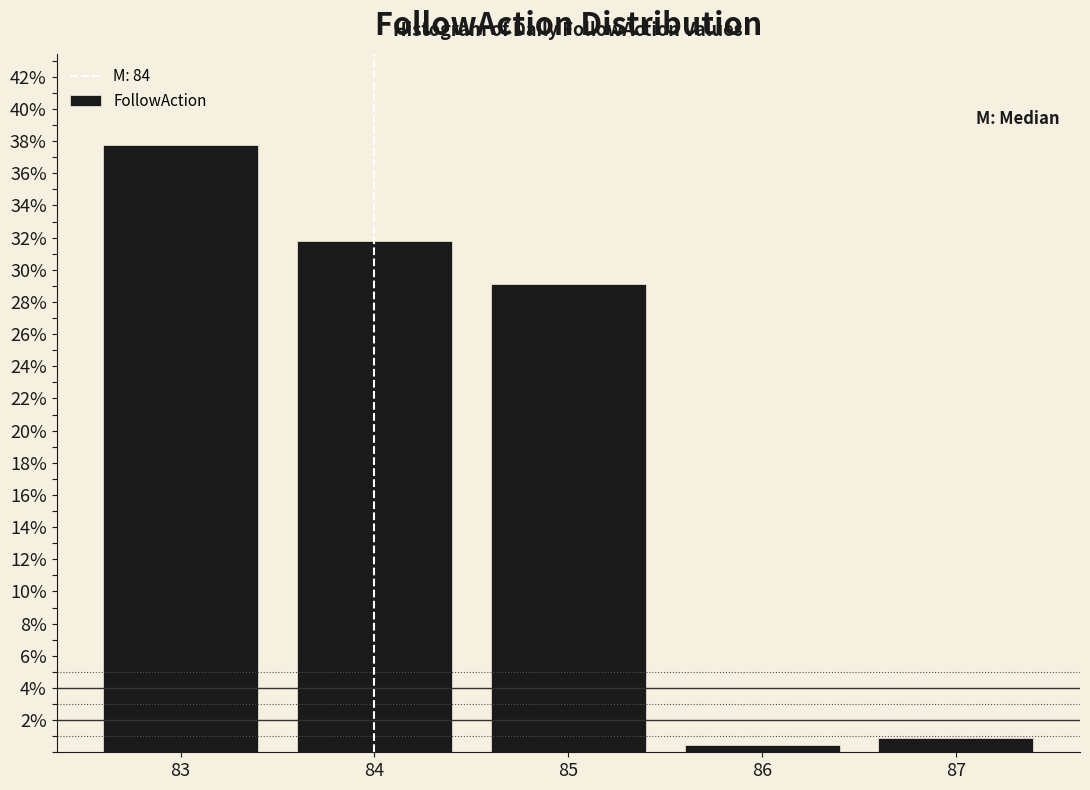

Reading left to right, transcribe this chart: for each bar, give the range it covers on the x-axis and its height. The values are not printed on the chart, so give them approximately, as read against the axis.

82.5 to 83.5: 37.8
83.5 to 84.5: 31.8
84.5 to 85.5: 29.0
85.5 to 86.5: 0.4
86.5 to 87.5: 1.0